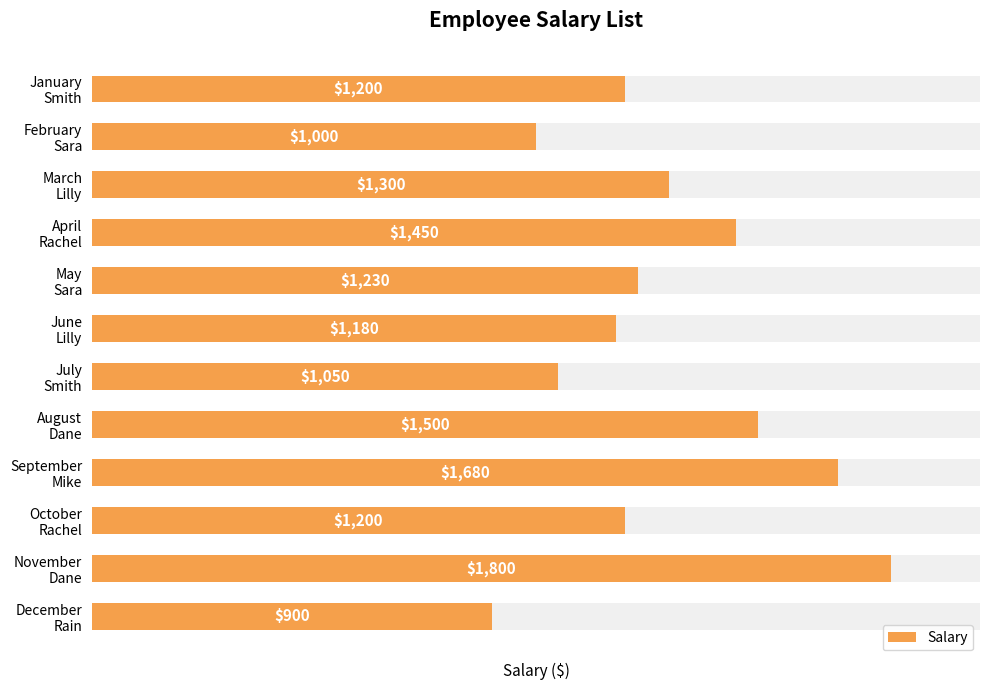

Where does the data first go above 1230?

March Lilly